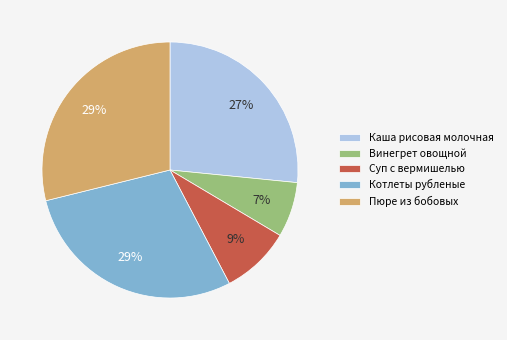

Does Каша рисовая молочная account for over 50% of the chart?

No